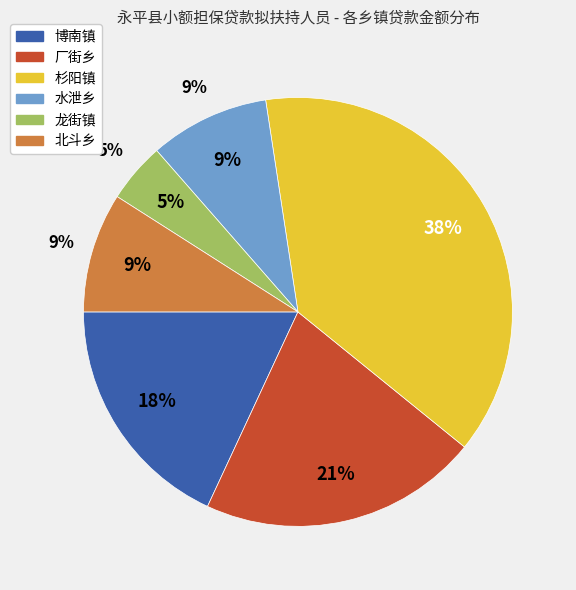

Which category has the smallest portion of the pie?

龙街镇